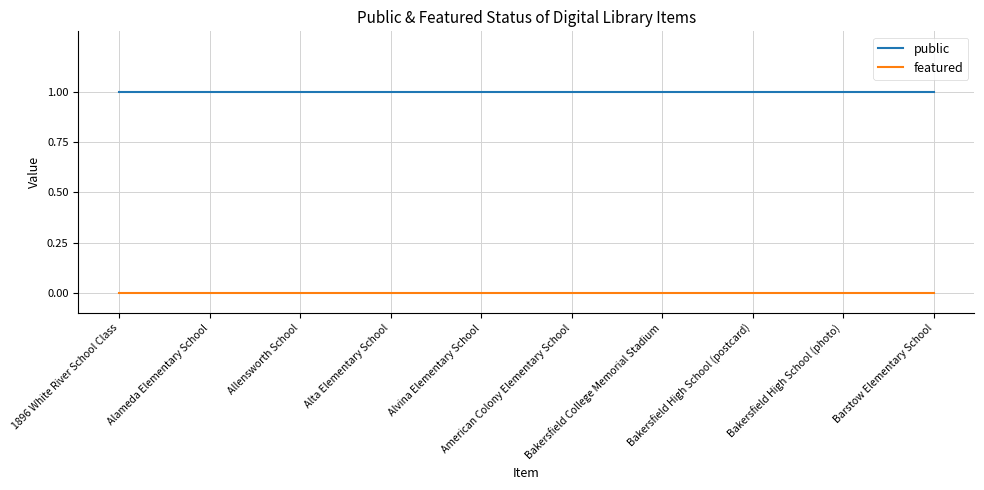

True or false: public and featured intersect in this chart.

False